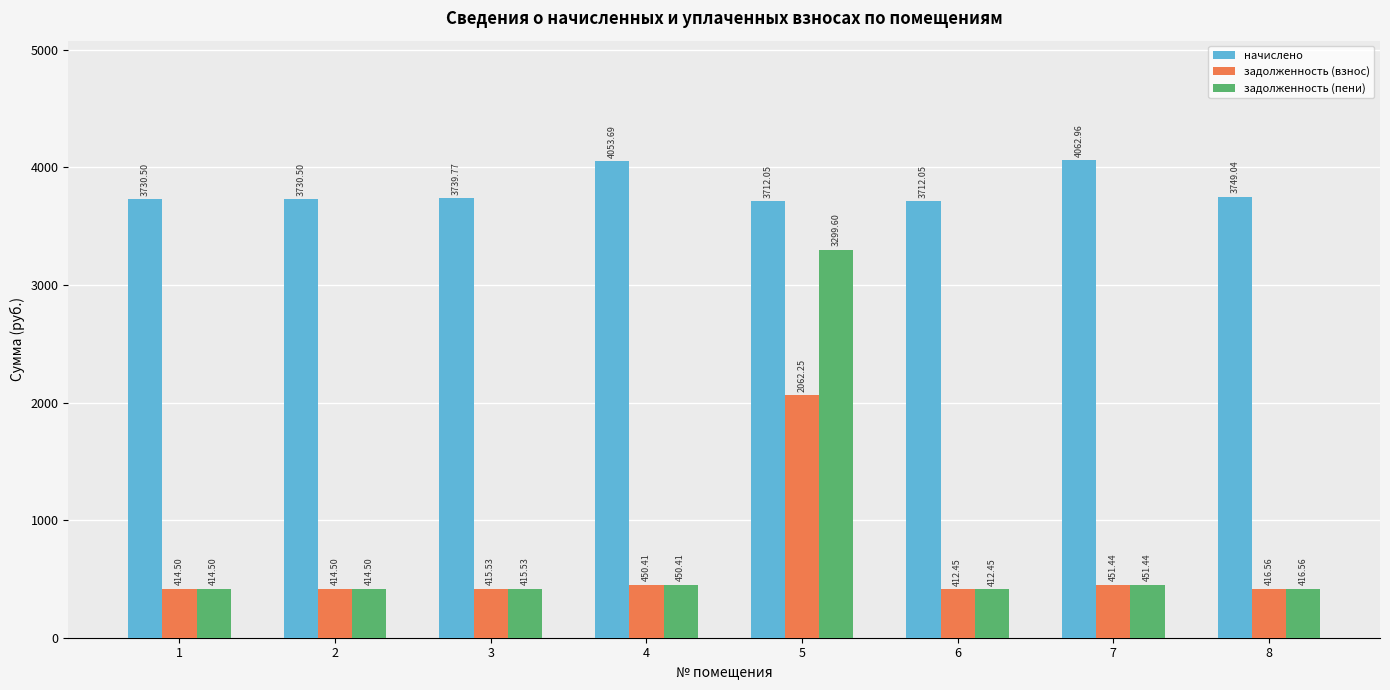

Rank the series by their maximum value, from lowest to highest.

задолженность (взнос), задолженность (пени), начислено